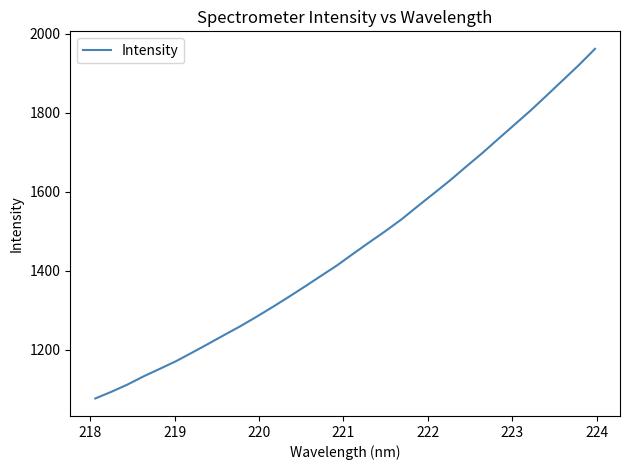

What is the maximum value shown in the chart?

1962.3